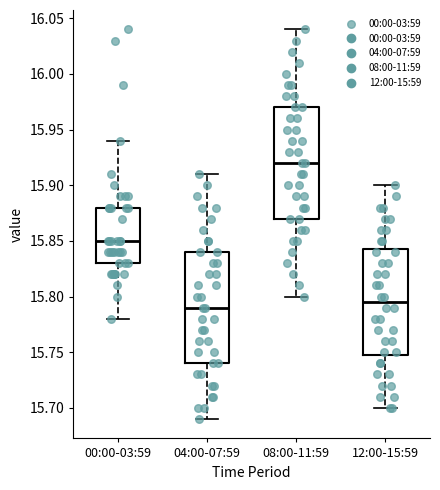

Which box has the highest median line?

08:00-11:59